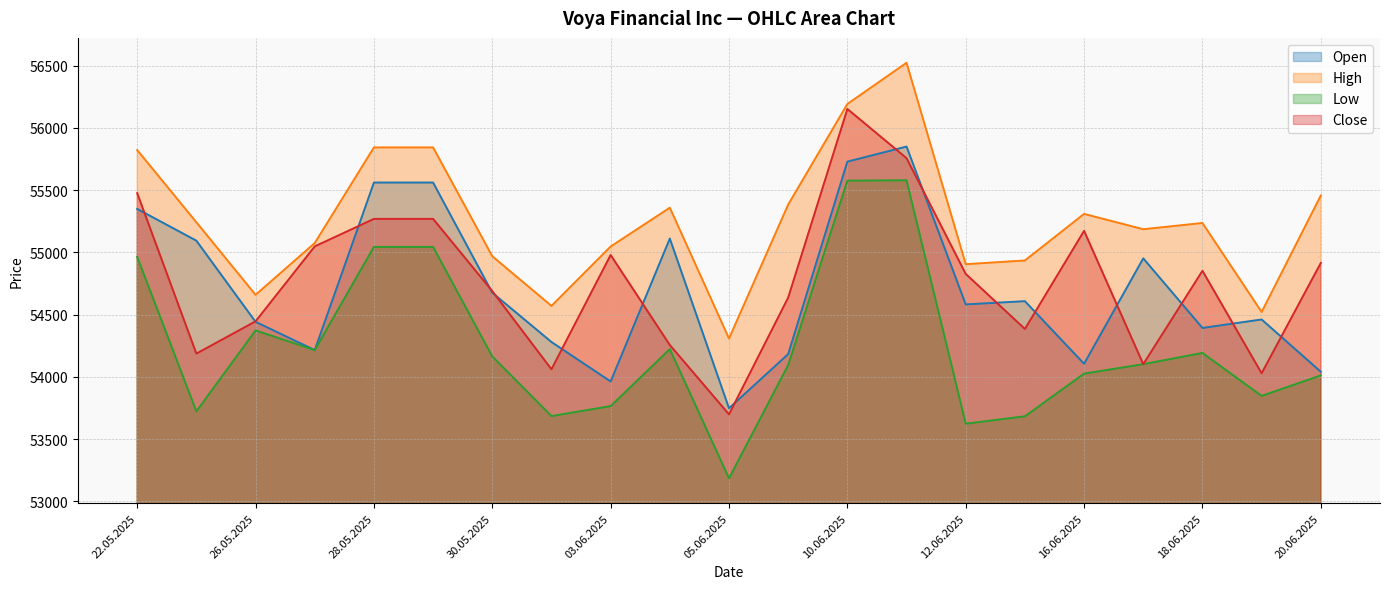

What is the minimum value shown in the chart?

53185